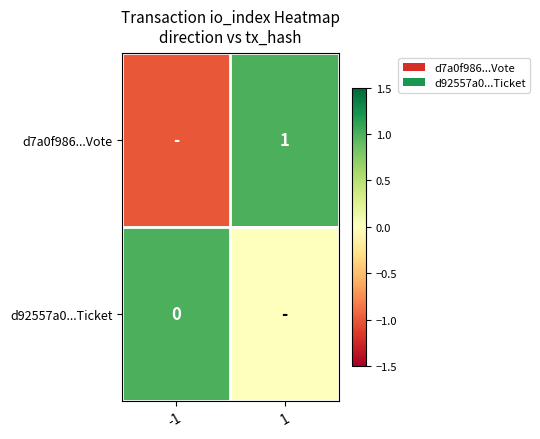

The value of d7a0f986...Vote at 1 is 0. True or false?

False